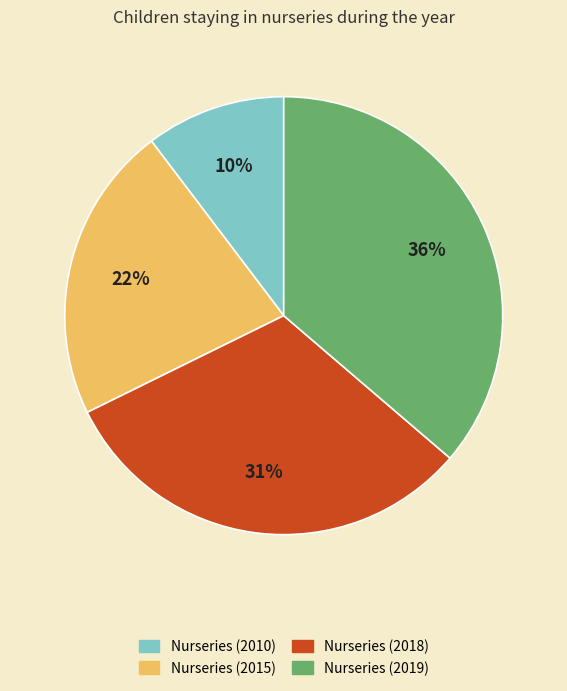

Which category has the biggest portion of the pie?

Nurseries (2019)